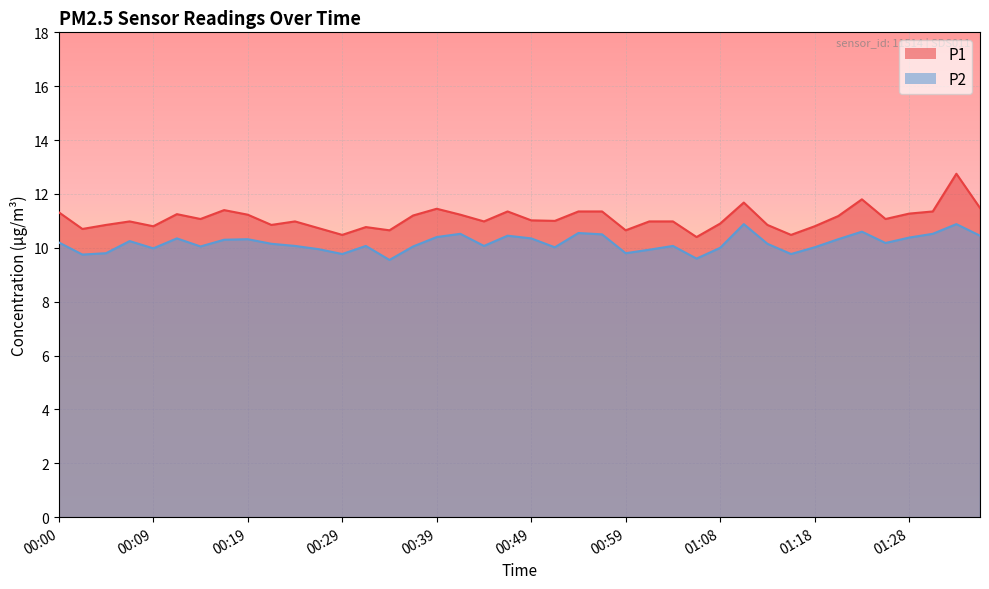

In P2, how many points are lower than both neighbors (excluding endpoints)?

11